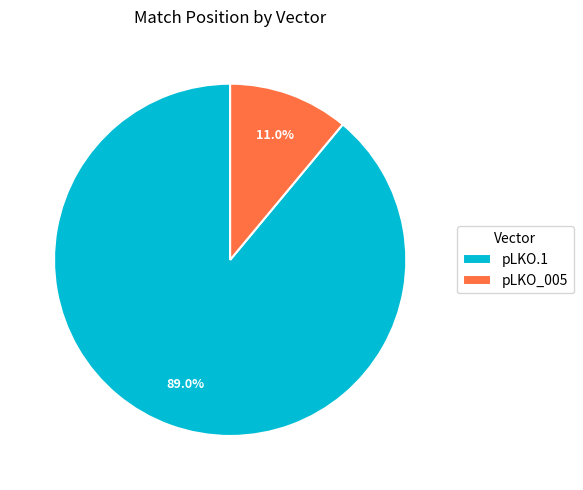

What percentage do pLKO.1 and pLKO_005 together represent?

100.0%